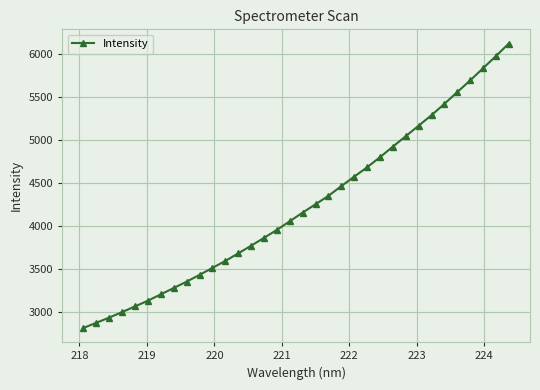

What is the smallest value displayed?

2813.6